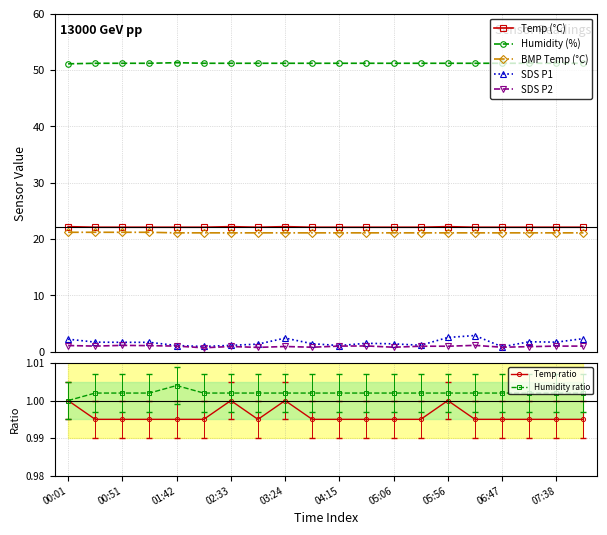

True or false: SDS_P2 and SDS_P1 cross at least once.

False